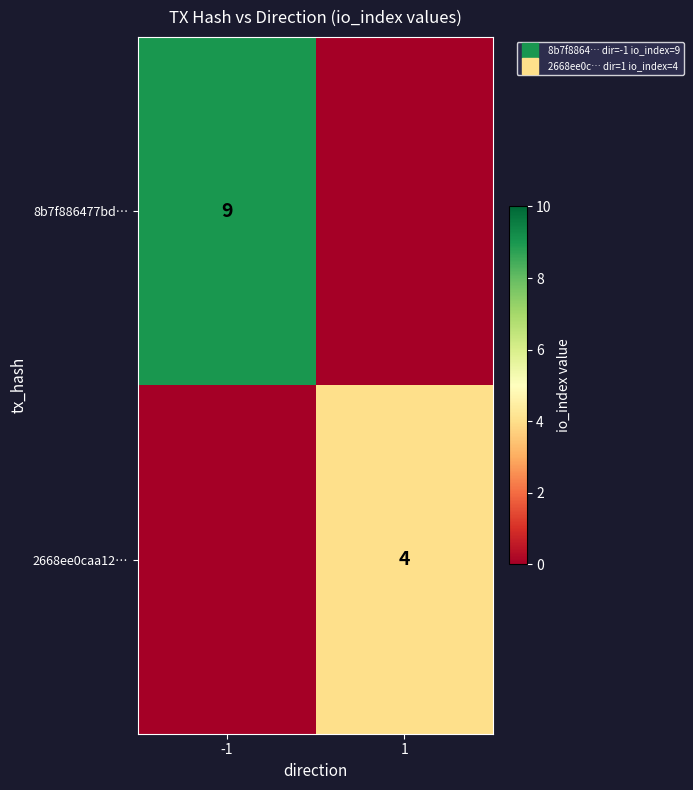

True or false: 8b7f886477bd… has a value of 2 at -1.

False